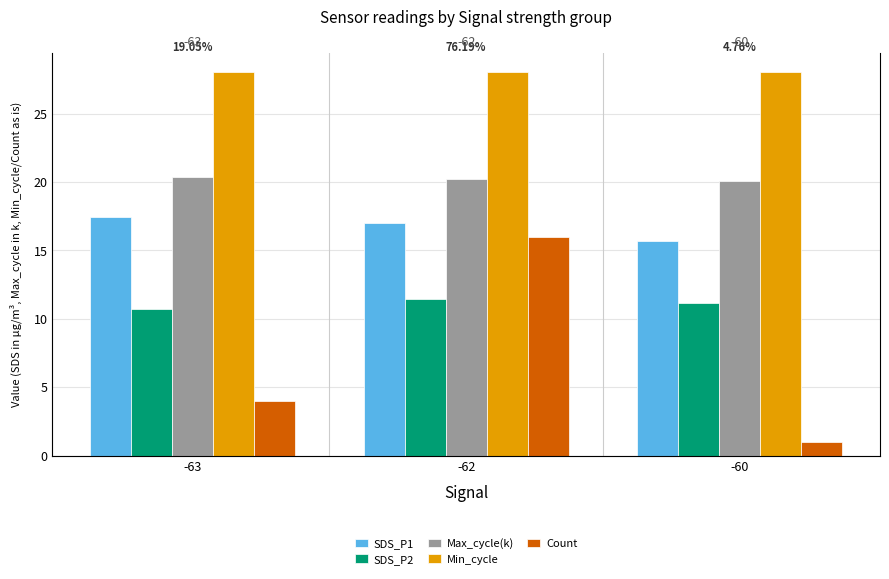

Is it true that Count equals 1.0 at -60?

True